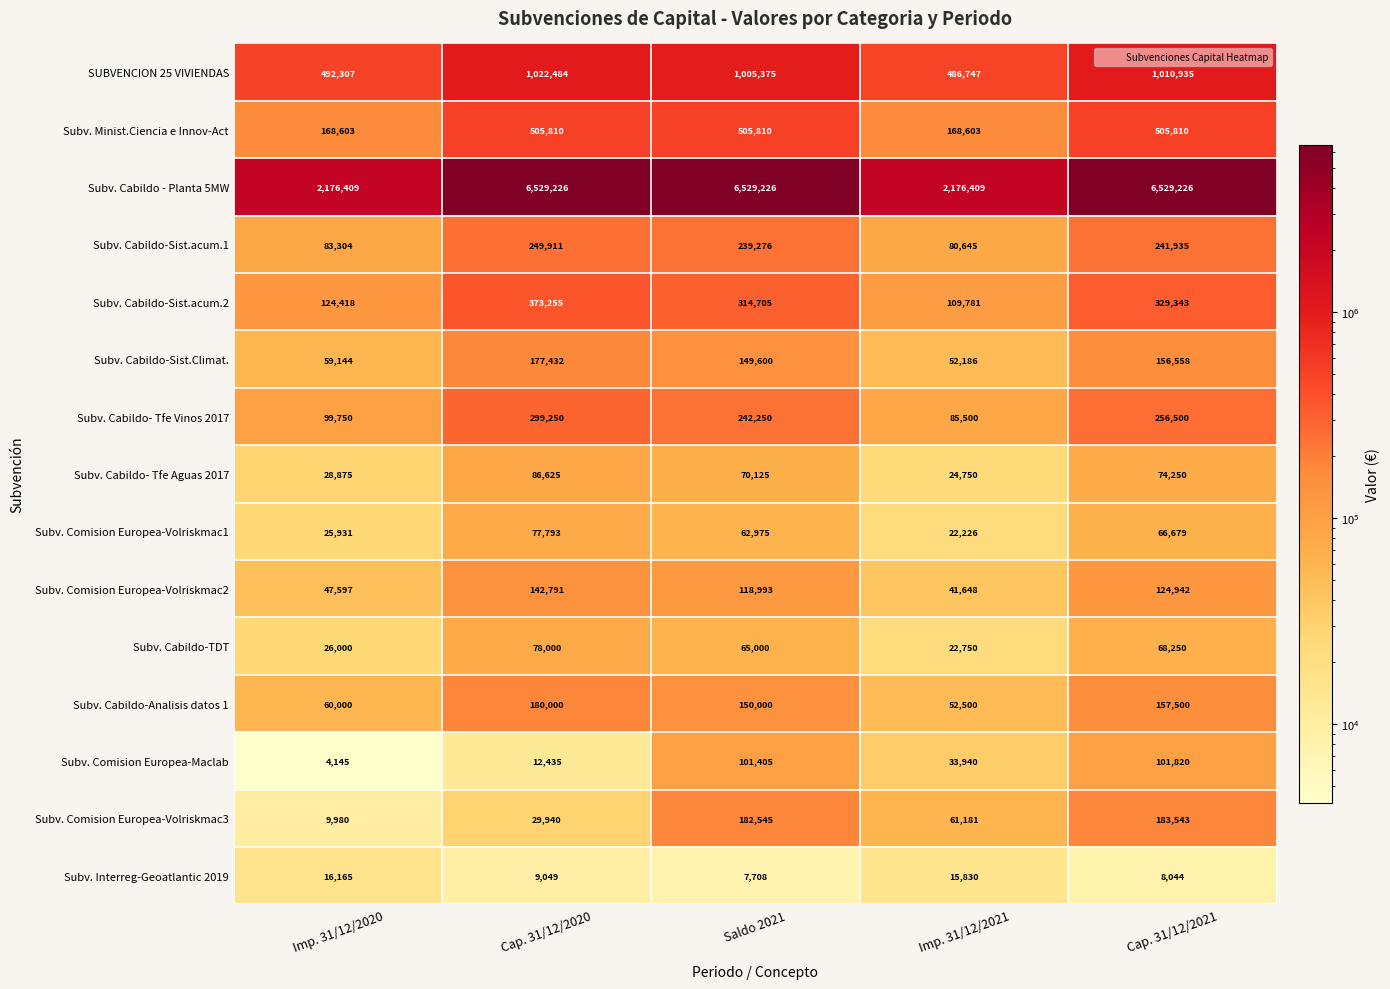

At how many categories does at least one series exceed 2610776?

3